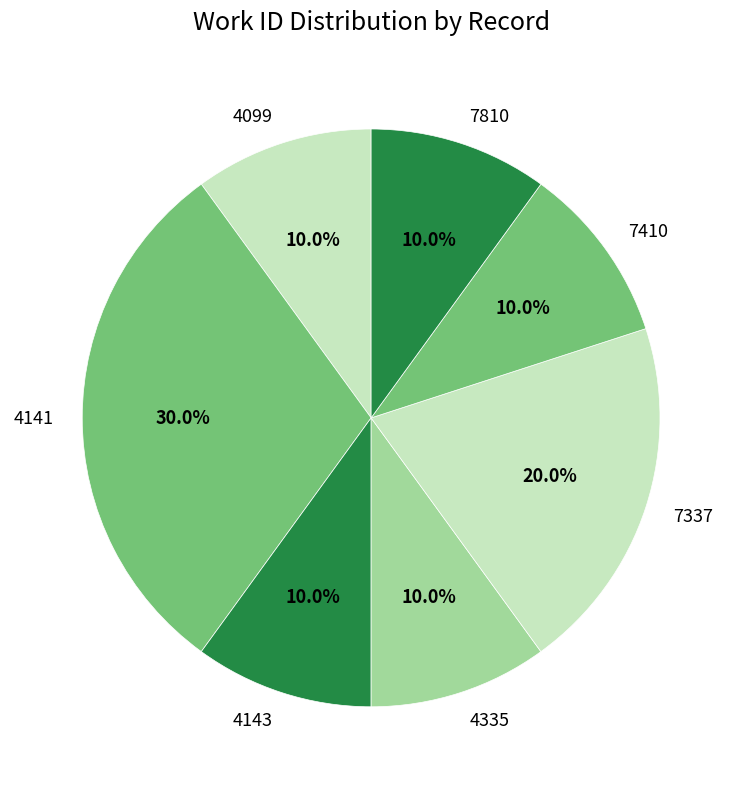

What is the total percentage of 4141 and 4099?

40.0%